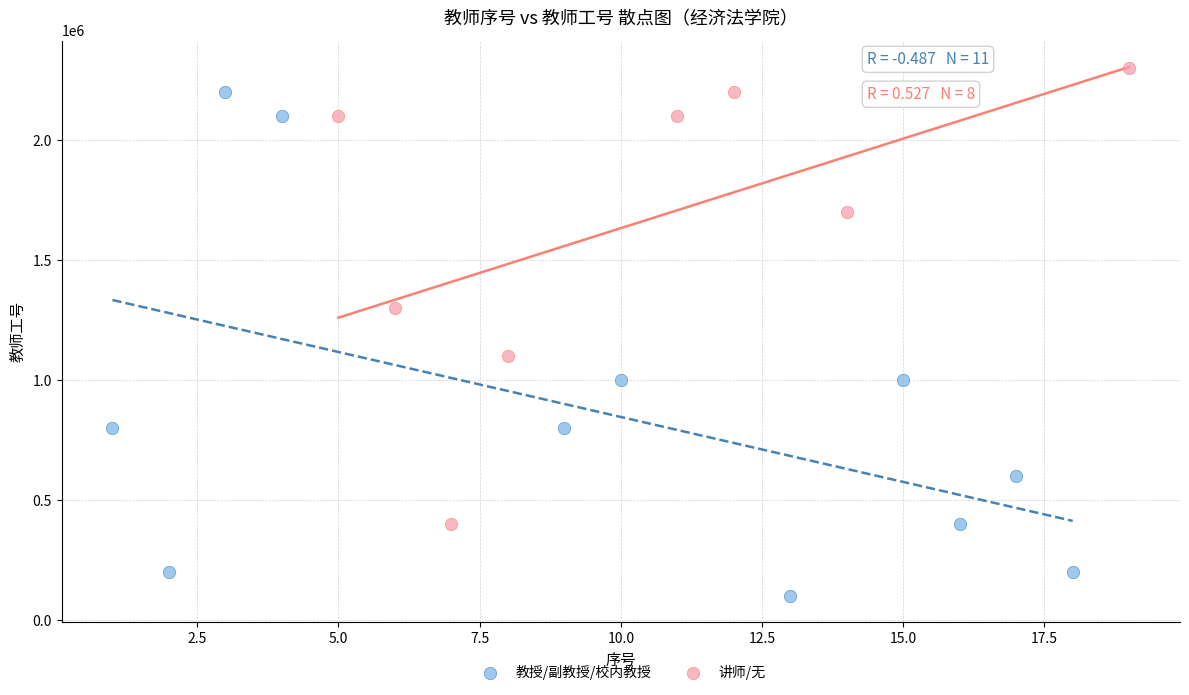

Which series contains the highest Y value?

讲师/无